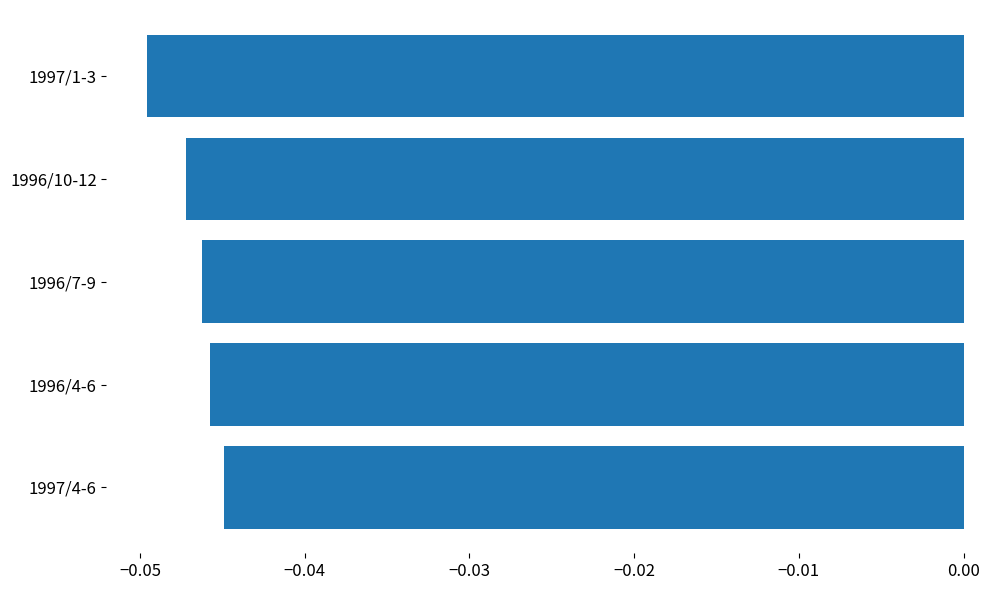

What position from the bottom is 1997/4-6?

1